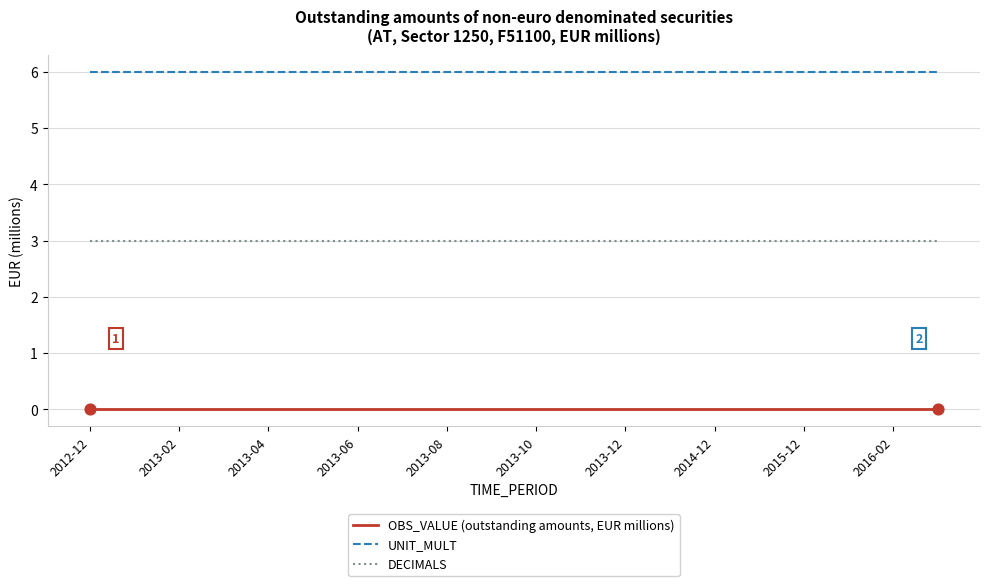

Which series has the largest total across all categories?

UNIT_MULT